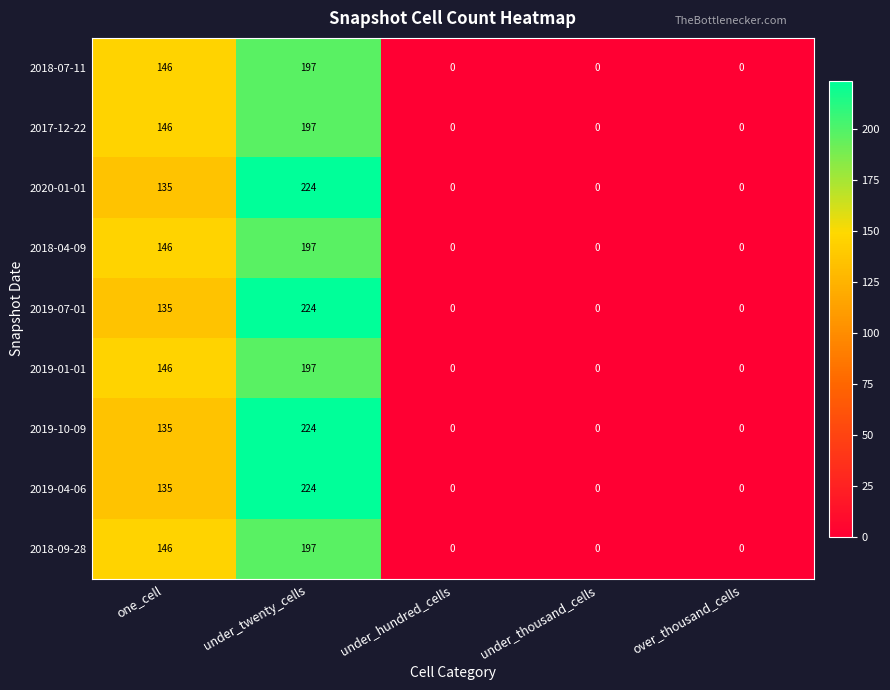

The value of 2018-04-09 at over_thousand_cells is 0. True or false?

True